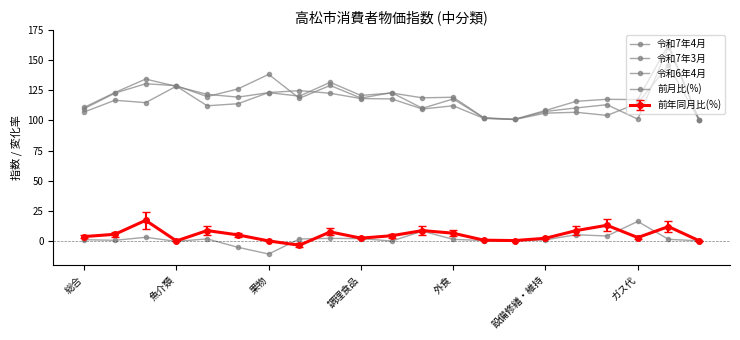

At which label does 令和7年4月 first exceed 119?

魚介類